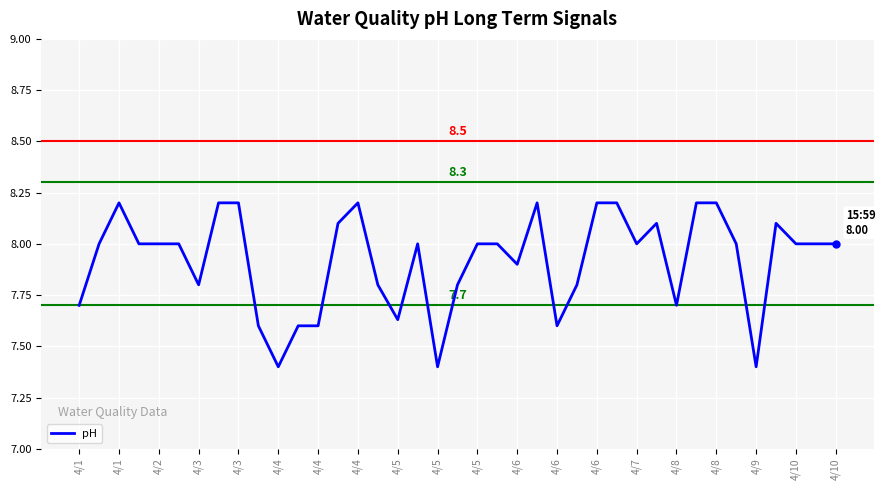

What is the difference between the maximum and minimum values?

0.8